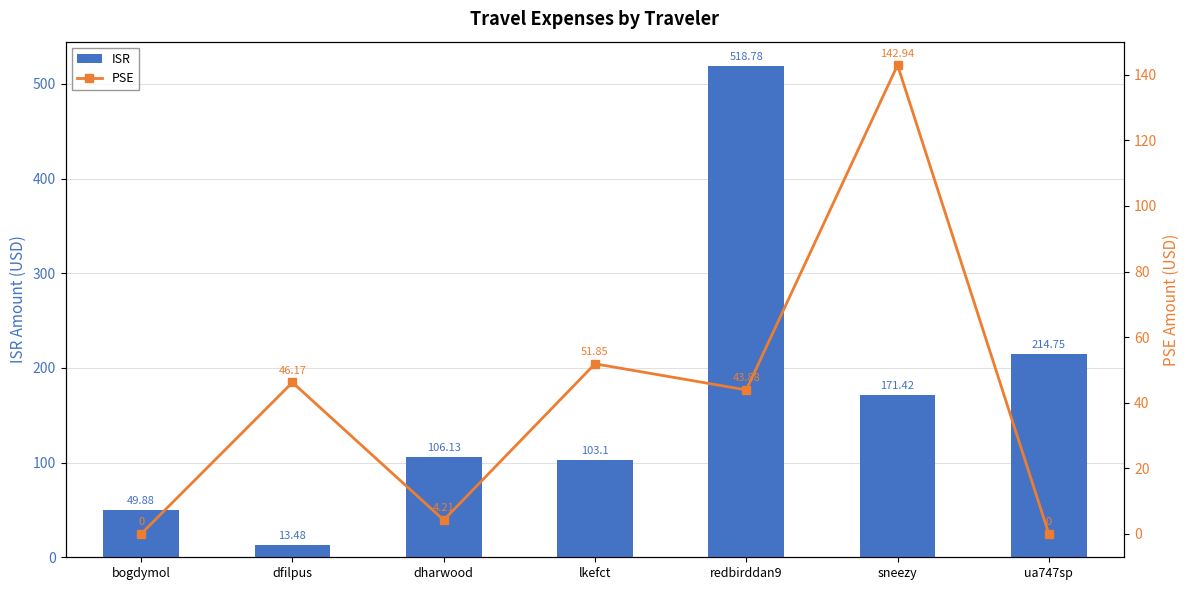

How many groups of bars are there?

7